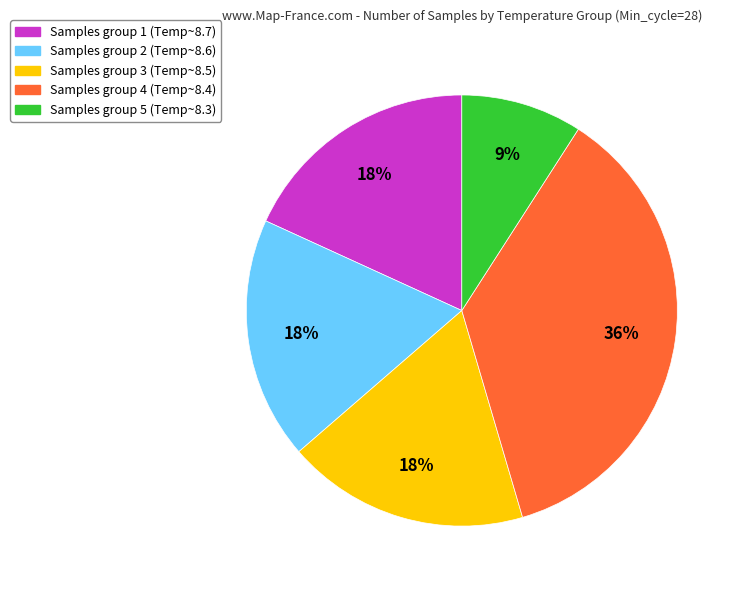

The Samples group 3 (Temp~8.5) slice represents 3% of the pie. True or false?

False